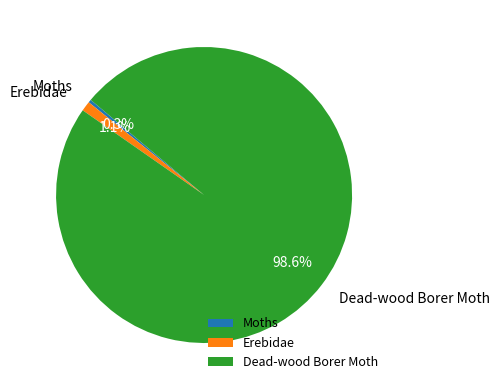

Rank the categories by value from highest to lowest.

Dead-wood Borer Moth, Erebidae, Moths